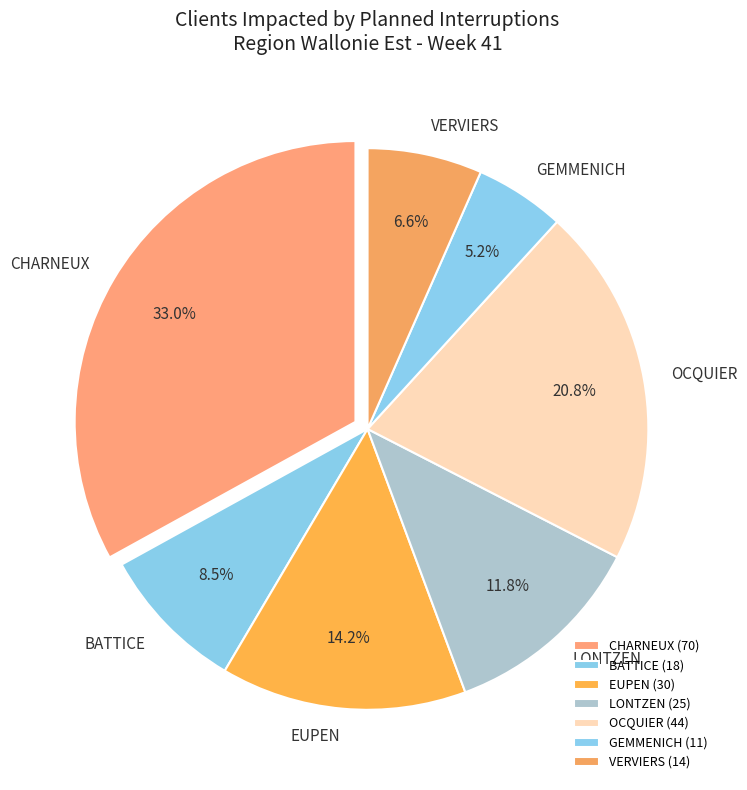

Do GEMMENICH and BATTICE together represent more than half of the pie?

No